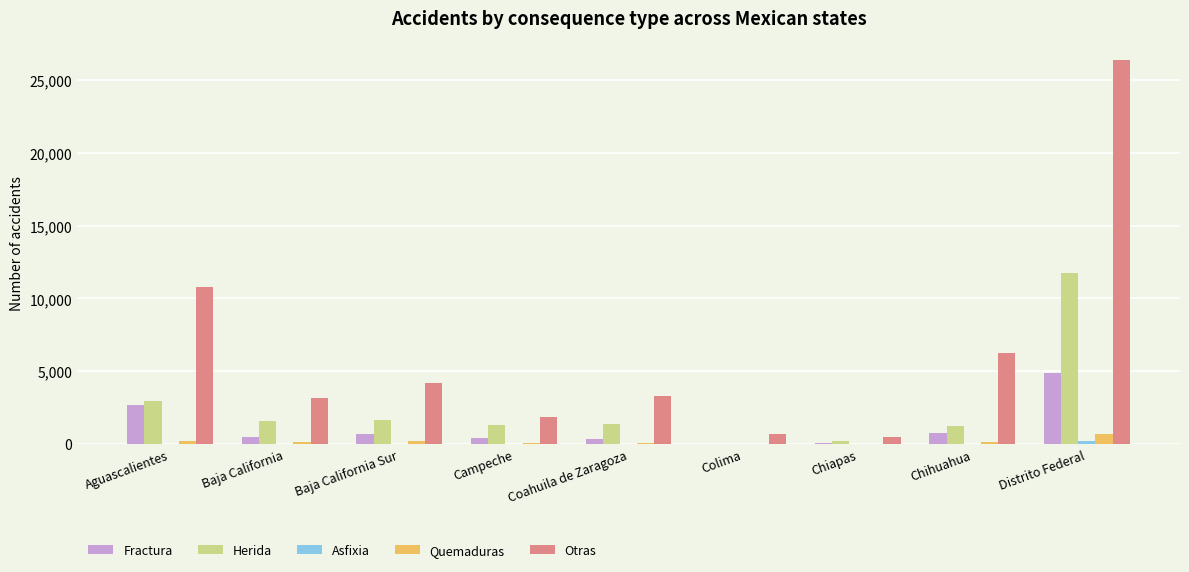

How many series are shown in this chart?

5